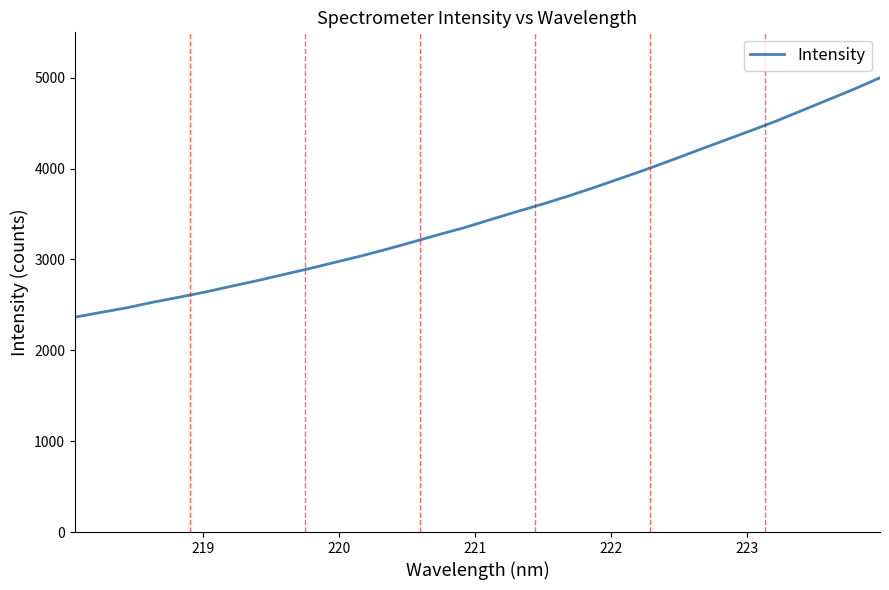

What is the difference between the maximum and minimum values?

2634.8